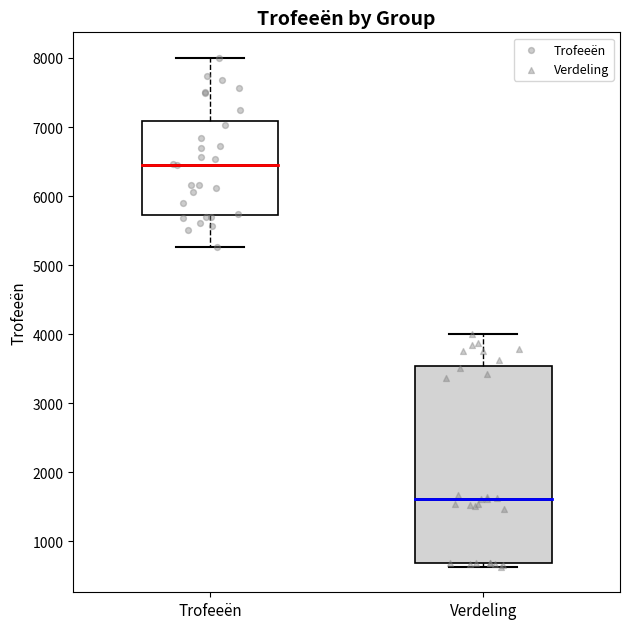

Reading left to right, read every box against the y-axis: the position of its median line, the range the box covers, and the ends of its whiskers. The values are not printed on the chart, so give them approximately, as read against the axis.

Trofeeën: median 6500, box 5700 to 7100, whiskers 5300 to 8000
Verdeling: median 1600, box 700 to 3500, whiskers 600 to 4000